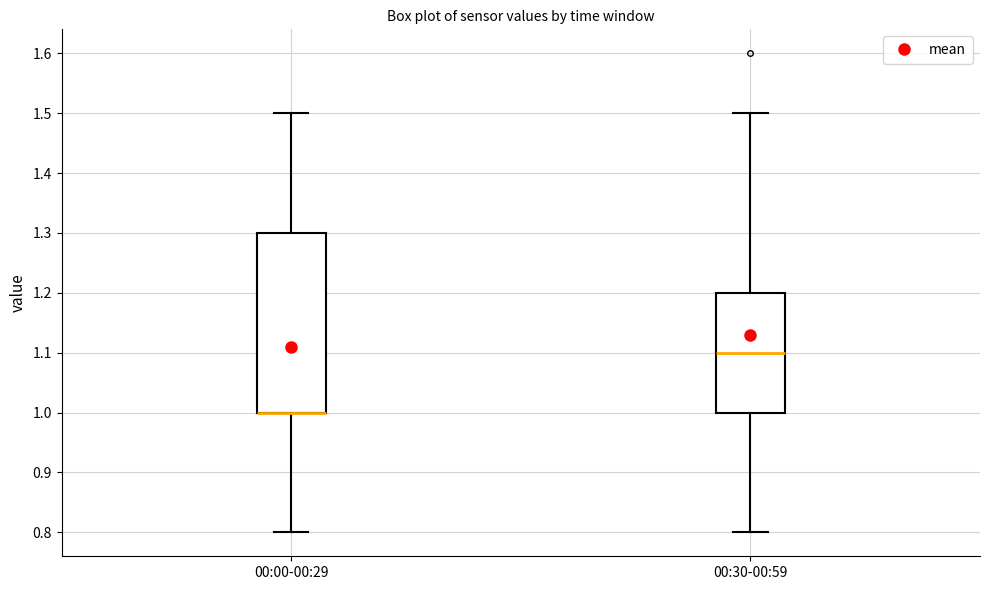

Reading left to right, transcribe this box plot: for each box, give where its median line is, the range the box spans, and where its two whiskers end, as read against the y-axis. The values are not printed on the chart, so give them approximately, as read against the axis.

00:00-00:29: median 1.0 (drawn on the box's lower edge), box 1.0 to 1.3, whiskers 0.8 to 1.5
00:30-00:59: median 1.1, box 1.0 to 1.2, whiskers 0.8 to 1.5